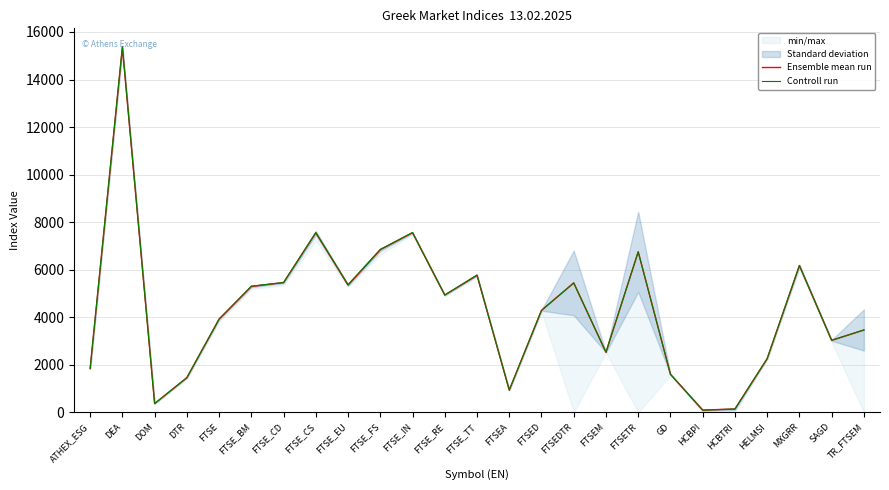

Which category has the lowest value across all series?

HCBPI